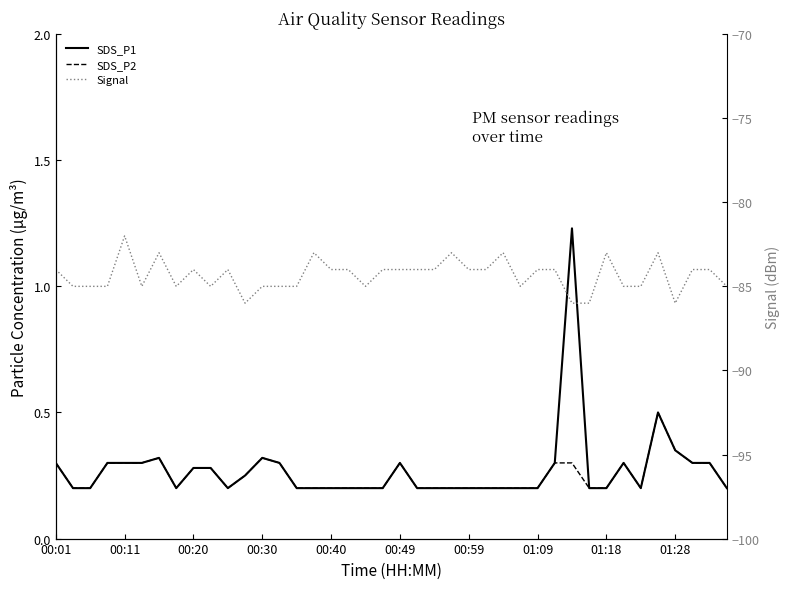

What is the difference between the second highest and second lowest values in the SDS_P1 series?

0.3